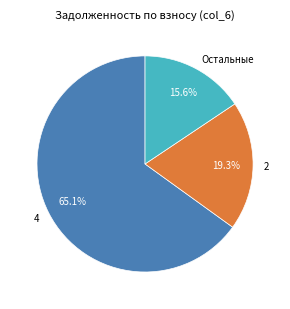

Which category has the smallest portion of the pie?

Остальные